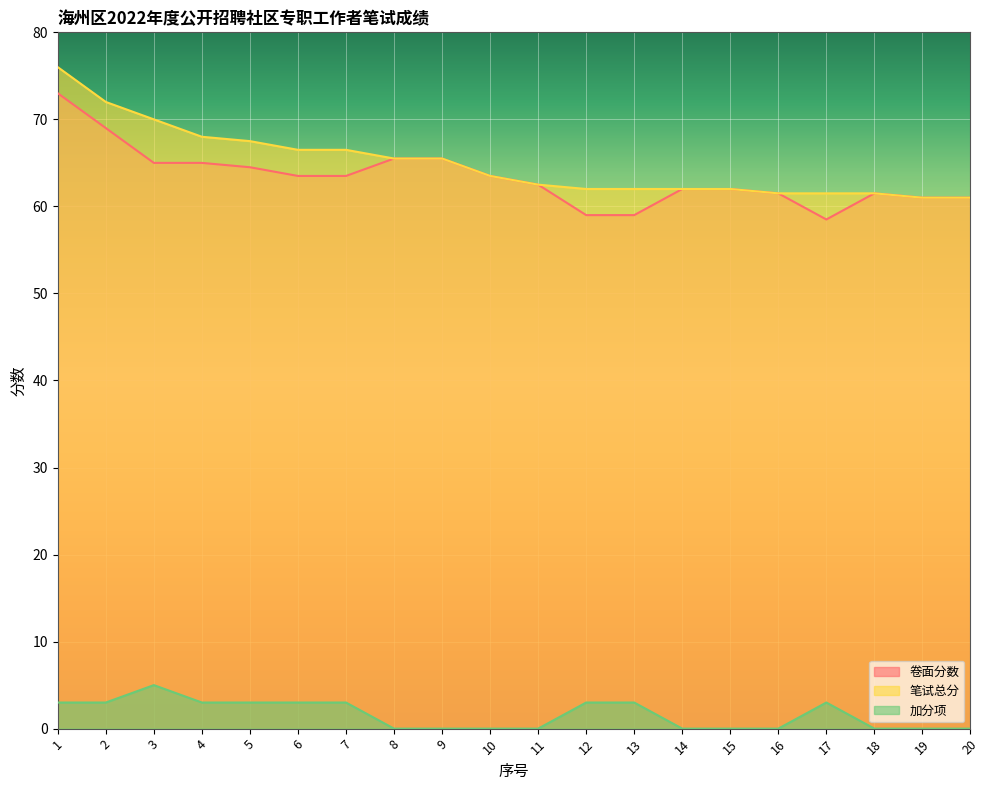

What is the difference between the second highest and second lowest values in the 卷面分数 series?

10.0